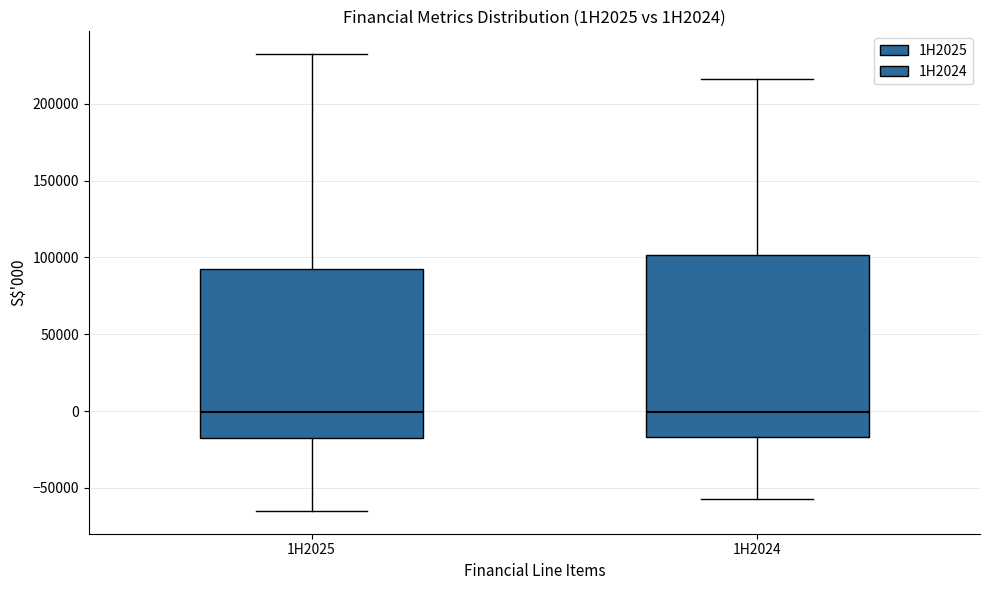

Reading left to right, read every box against the y-axis: the position of its median line, the range the box covers, and the ends of its whiskers. The values are not printed on the chart, so give them approximately, as read against the axis.

1H2025: median 0, box -15000 to 95000, whiskers -65000 to 230000
1H2024: median 0, box -15000 to 100000, whiskers -55000 to 215000